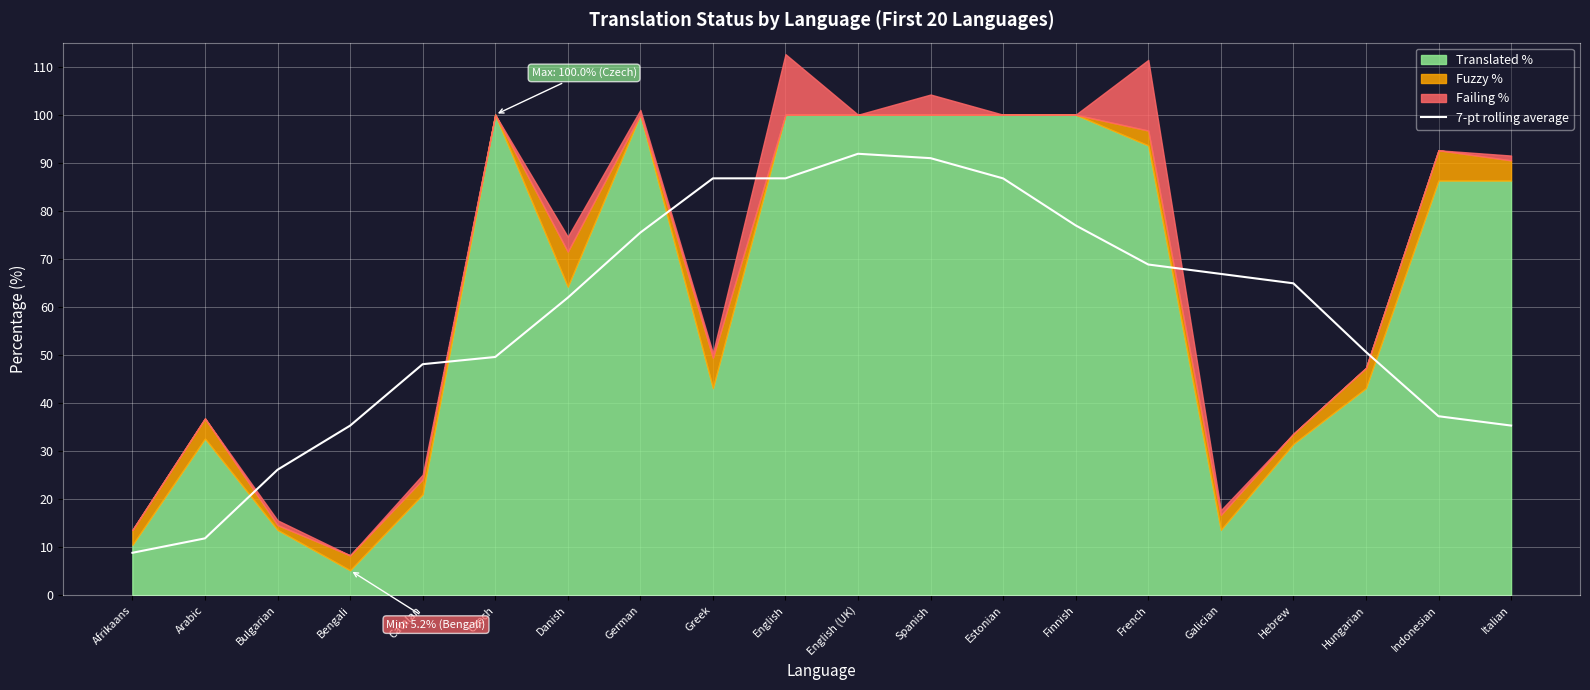

The chart shows a value of 97.5 at Danish. True or false?

False